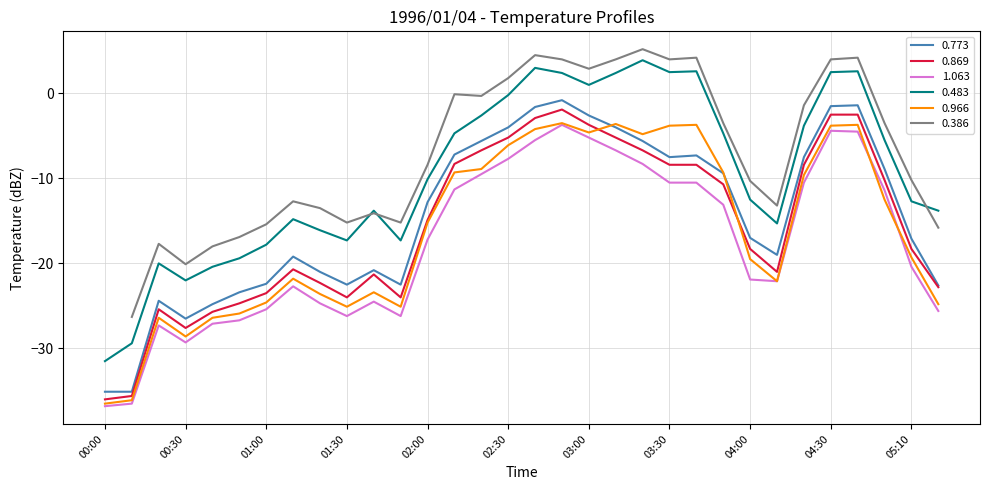

What is the lowest value of the 0.869 series?

-36.0